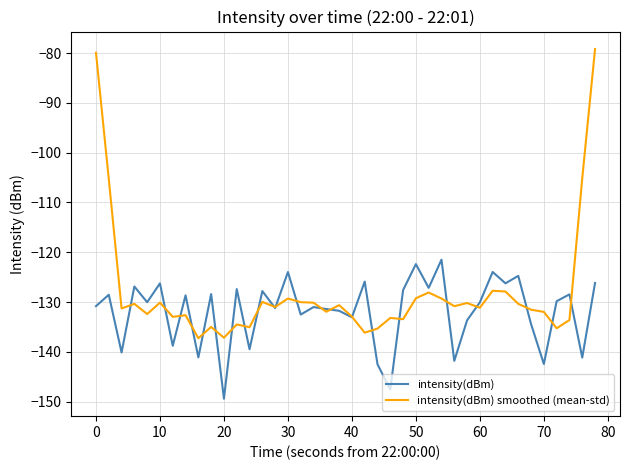

Rank the series by their maximum value, from lowest to highest.

intensity(dBm), intensity(dBm) smoothed (mean-std)